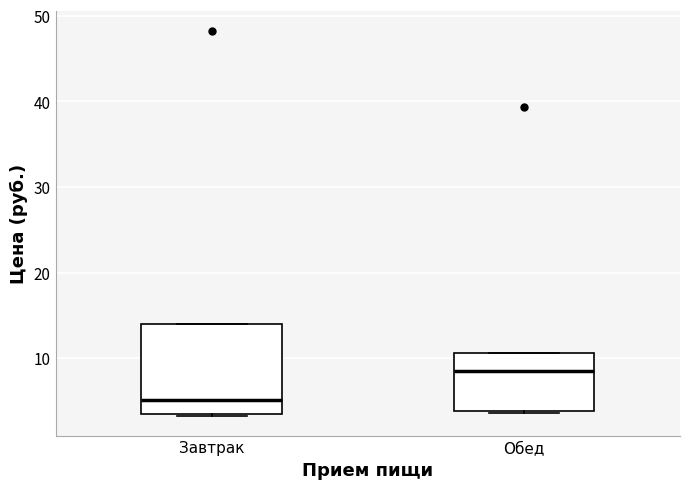

Where is the lower edge of the box for Обед on the y-axis? The values are not printed on the chart, so give them approximately, as read against the axis.

4